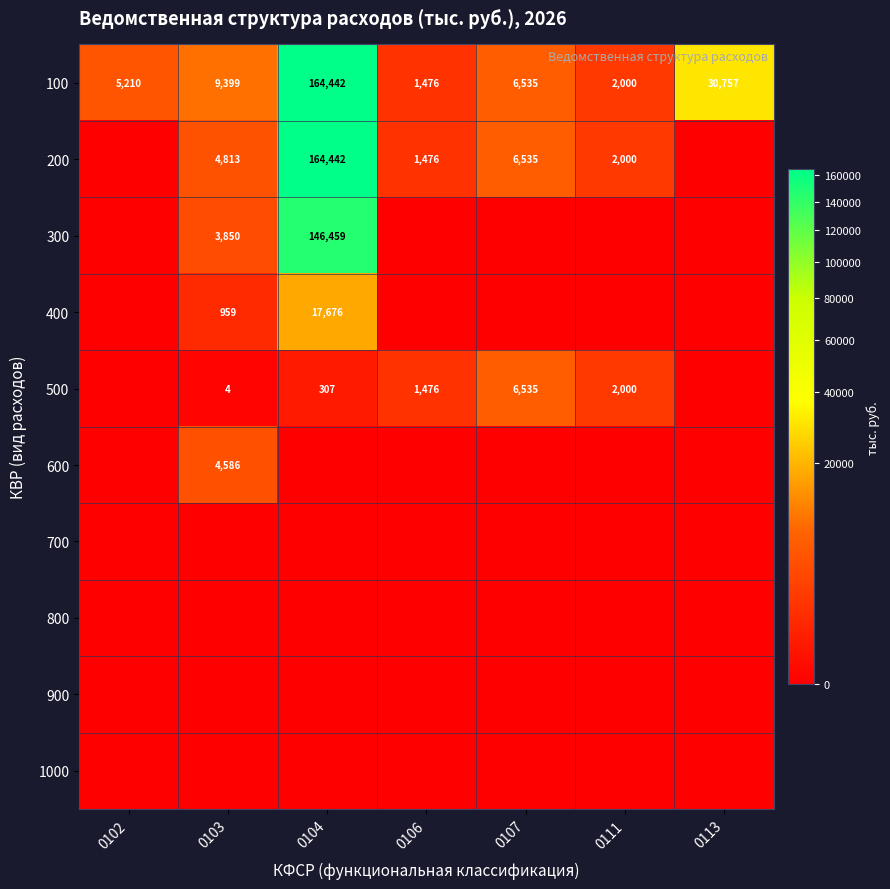

True or false: 500 has a value of 10085 at 0107.

False